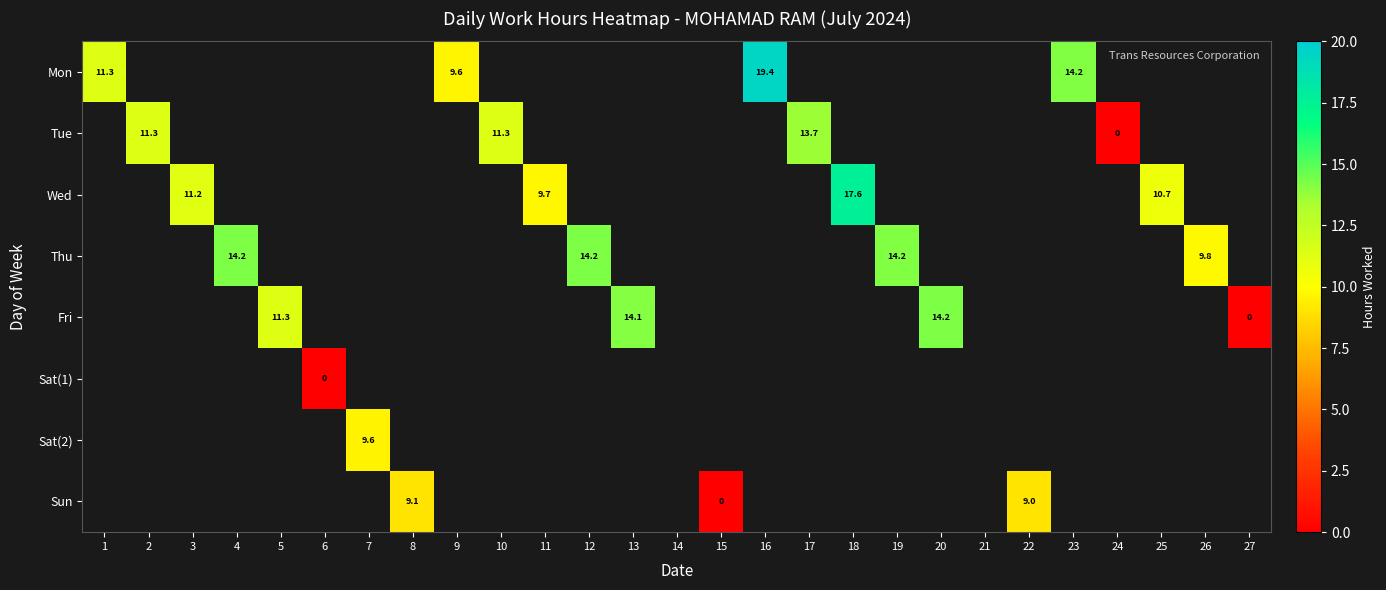

Is it true that Thu equals 9.8 at 26?

True